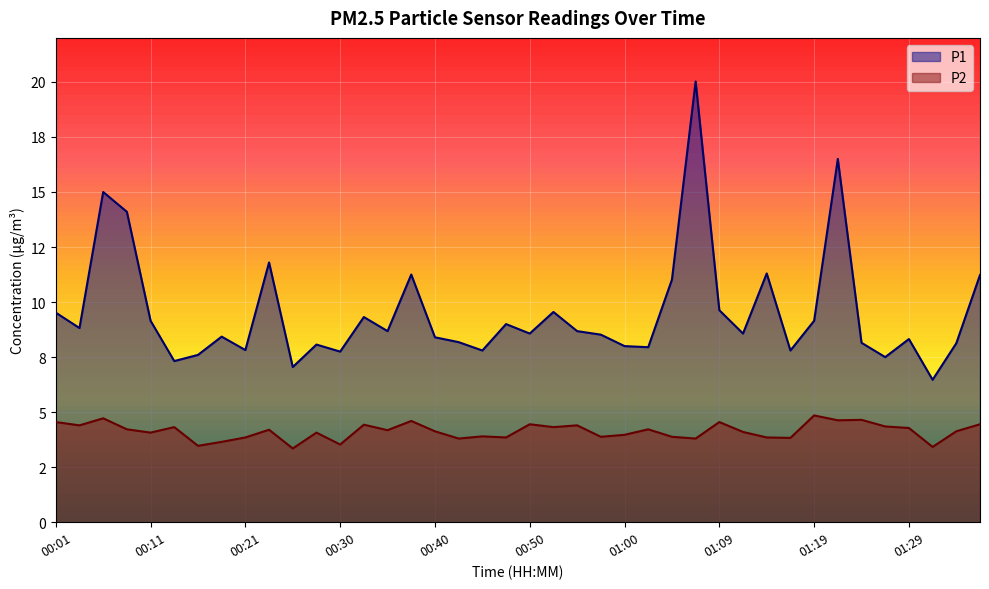

Reading right to left, extract all data points from this chart.

P1: 01:36=11.2	01:34=8.1	01:31=6.5	01:29=8.3	01:26=7.5	01:24=8.2	01:22=16.5	01:19=9.2	01:17=7.8	01:14=11.3	01:12=8.6	01:09=9.6	01:07=20.0	01:05=11.0	01:02=8.0	01:00=8.0	00:57=8.5	00:55=8.7	00:52=9.6	00:50=8.6	00:47=9.0	00:45=7.8	00:43=8.2	00:40=8.4	00:38=11.2	00:35=8.7	00:33=9.3	00:30=7.8	00:28=8.1	00:25=7.0	00:23=11.8	00:21=7.8	00:18=8.4	00:16=7.6	00:13=7.3	00:11=9.2	00:08=14.1	00:06=15.0	00:04=8.8	00:01=9.5
P2: 01:36=4.5	01:34=4.1	01:31=3.4	01:29=4.3	01:26=4.3	01:24=4.7	01:22=4.6	01:19=4.8	01:17=3.8	01:14=3.9	01:12=4.1	01:09=4.5	01:07=3.8	01:05=3.9	01:02=4.2	01:00=4.0	00:57=3.9	00:55=4.4	00:52=4.3	00:50=4.5	00:47=3.9	00:45=3.9	00:43=3.8	00:40=4.1	00:38=4.6	00:35=4.2	00:33=4.4	00:30=3.5	00:28=4.1	00:25=3.4	00:23=4.2	00:21=3.9	00:18=3.6	00:16=3.5	00:13=4.3	00:11=4.1	00:08=4.2	00:06=4.7	00:04=4.4	00:01=4.5